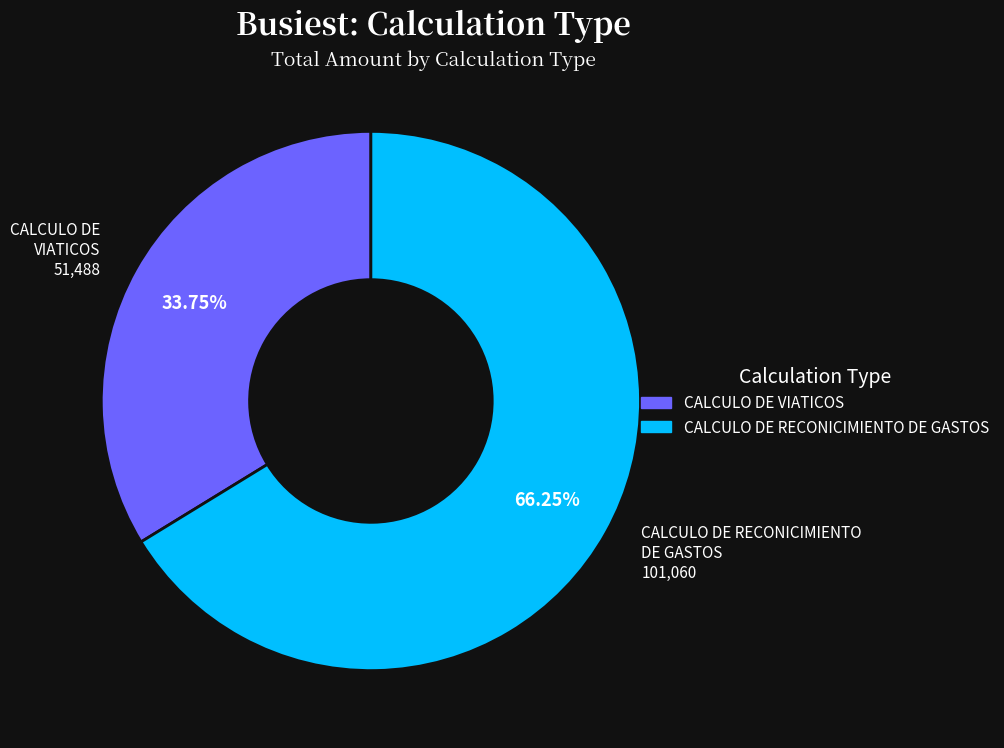

How many segments does this pie chart have?

2